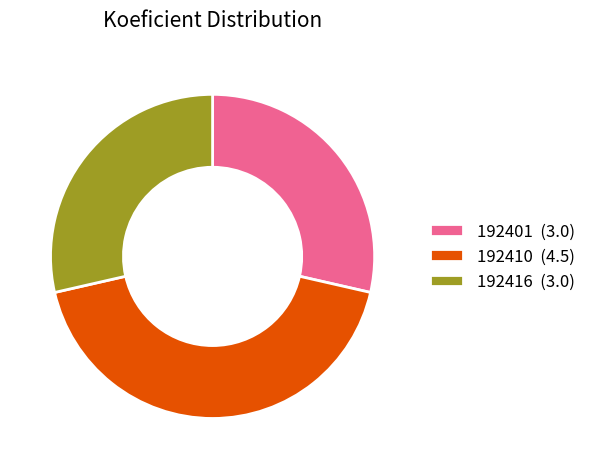

Does 192416 (3.0) account for over 50% of the chart?

No